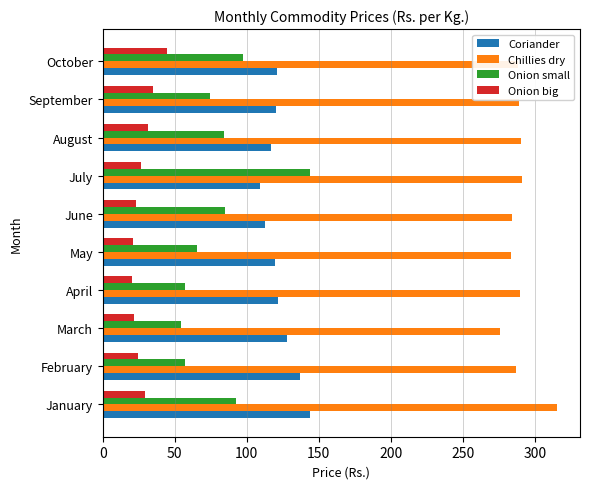

True or false: Onion big has a value of 20.5 at April.

True